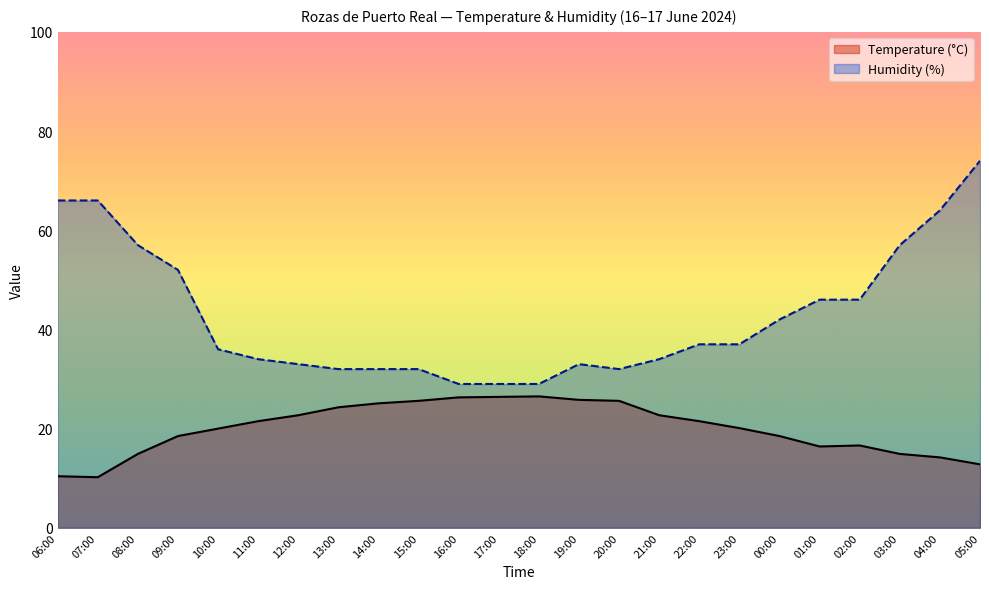

What is the difference between the second highest and second lowest values in the Temperature (°C) series?

16.0